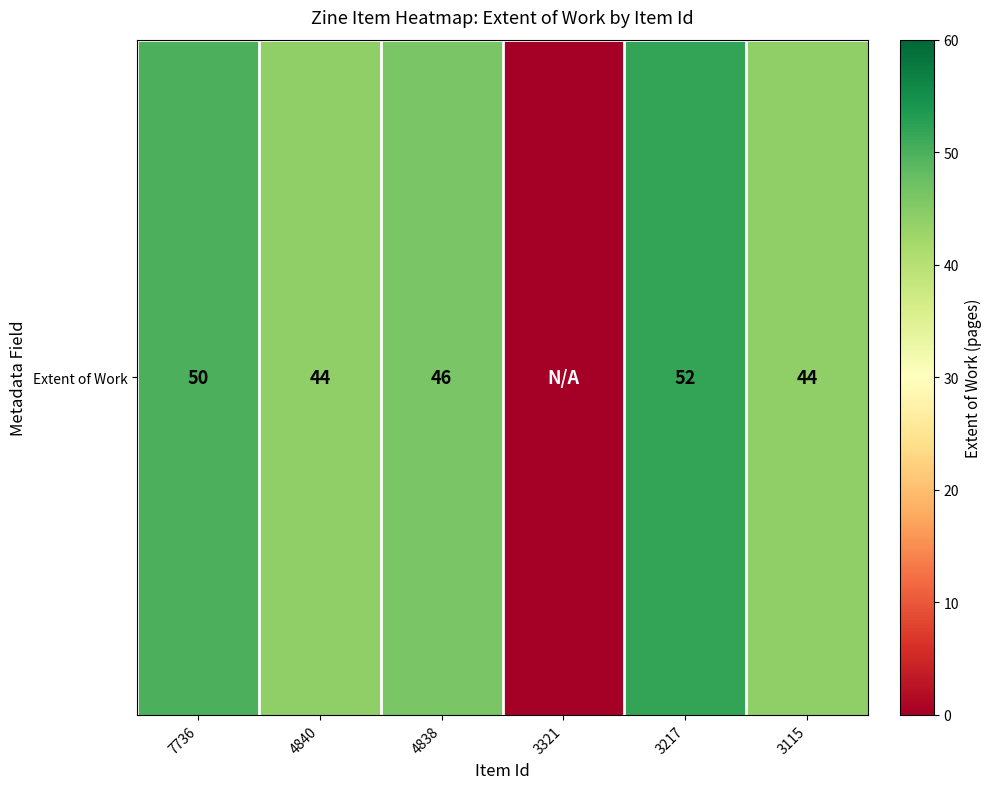

Approximately how many times larger is the value at 4840 compared to 7736?

0.9